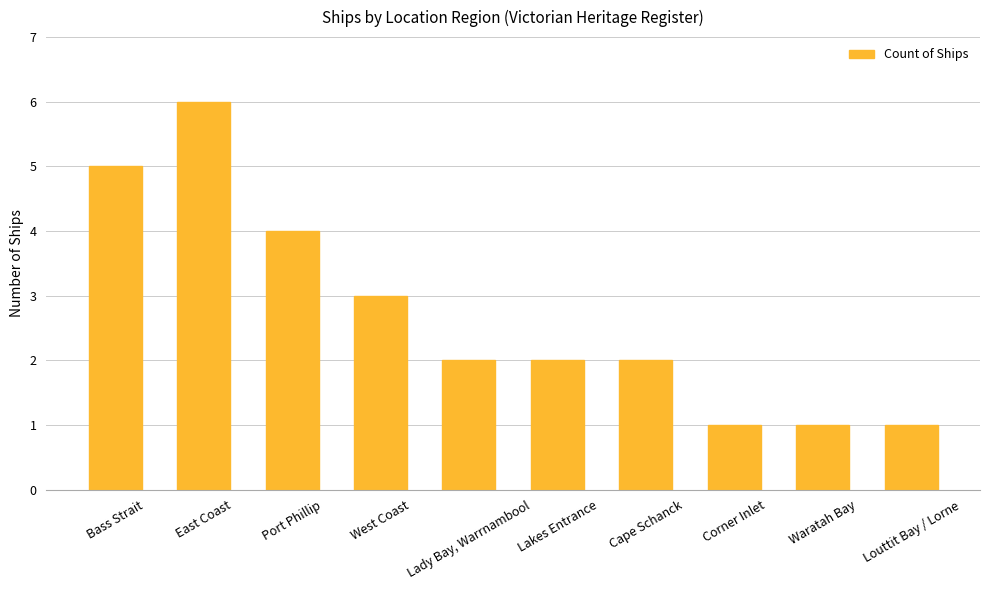

Reading left to right, extract all data points from this chart.

Bass Strait=5	East Coast=6	Port Phillip=4	West Coast=3	Lady Bay, Warrnambool=2	Lakes Entrance=2	Cape Schanck=2	Corner Inlet=1	Waratah Bay=1	Louttit Bay / Lorne=1